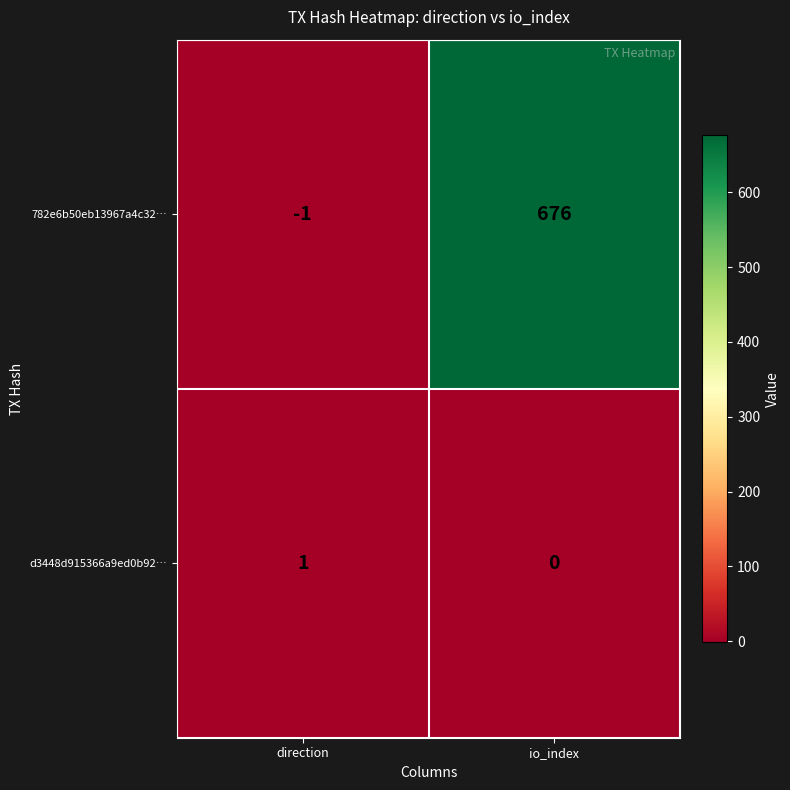

What is the approximate value of 782e6b50eb13967a4c32… at io_index, to the nearest 100?

700